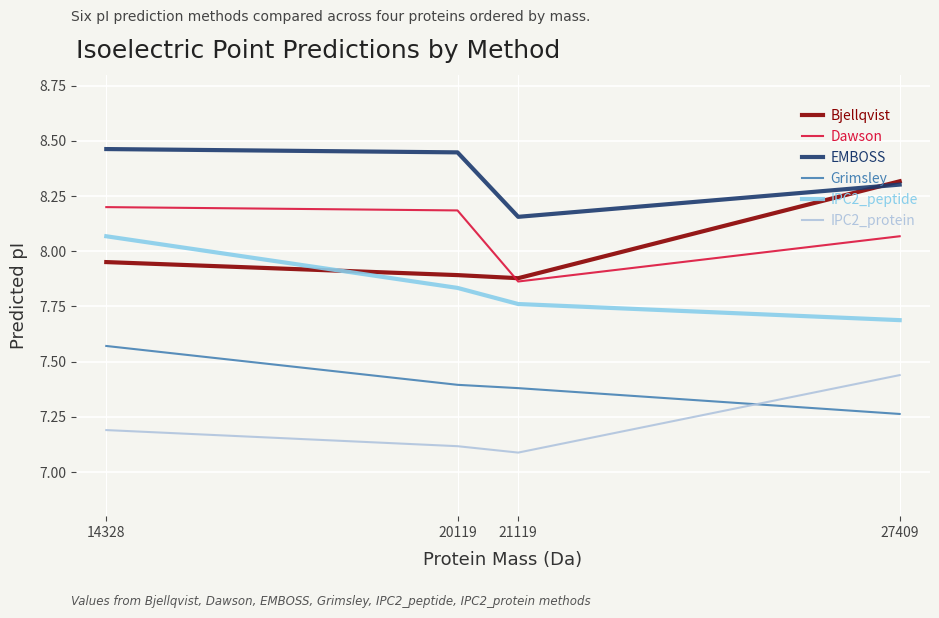

True or false: EMBOSS and IPC2_protein intersect in this chart.

False